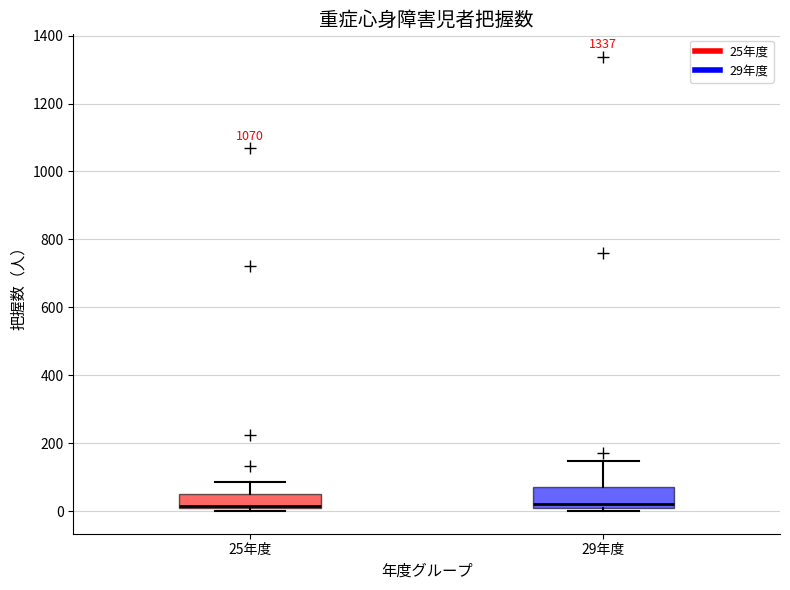

Where is the upper edge of the box for 29年度 on the y-axis? The values are not printed on the chart, so give them approximately, as read against the axis.

80